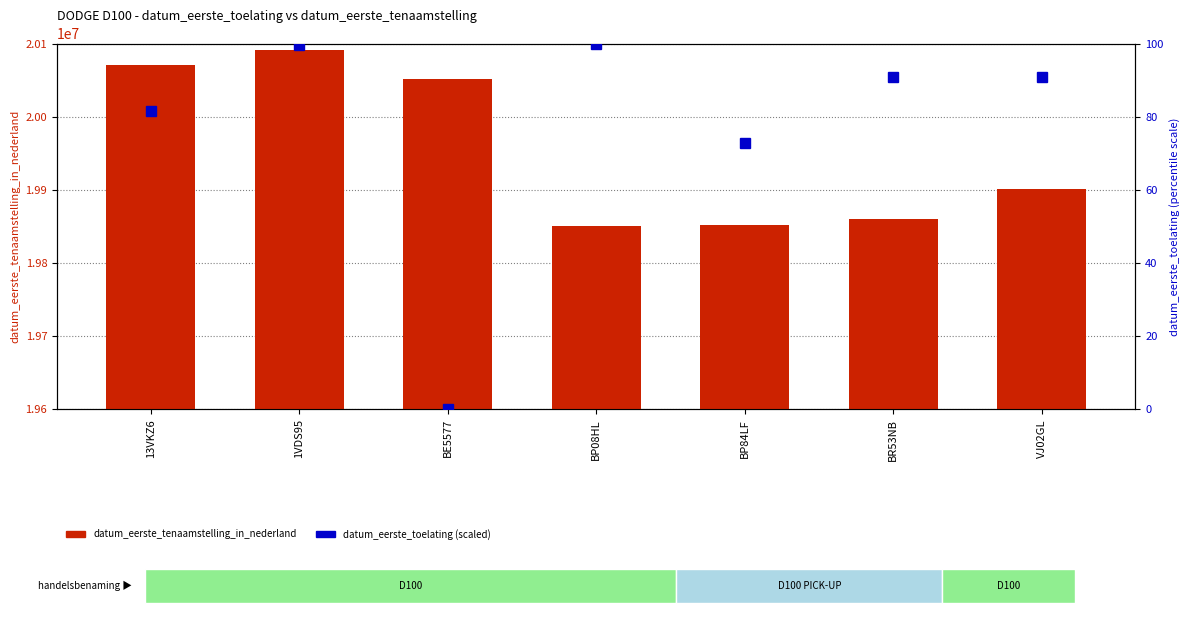

At which label is datum_eerste_tenaamstelling_in_nederland closest to 19970953?

VJ02GL